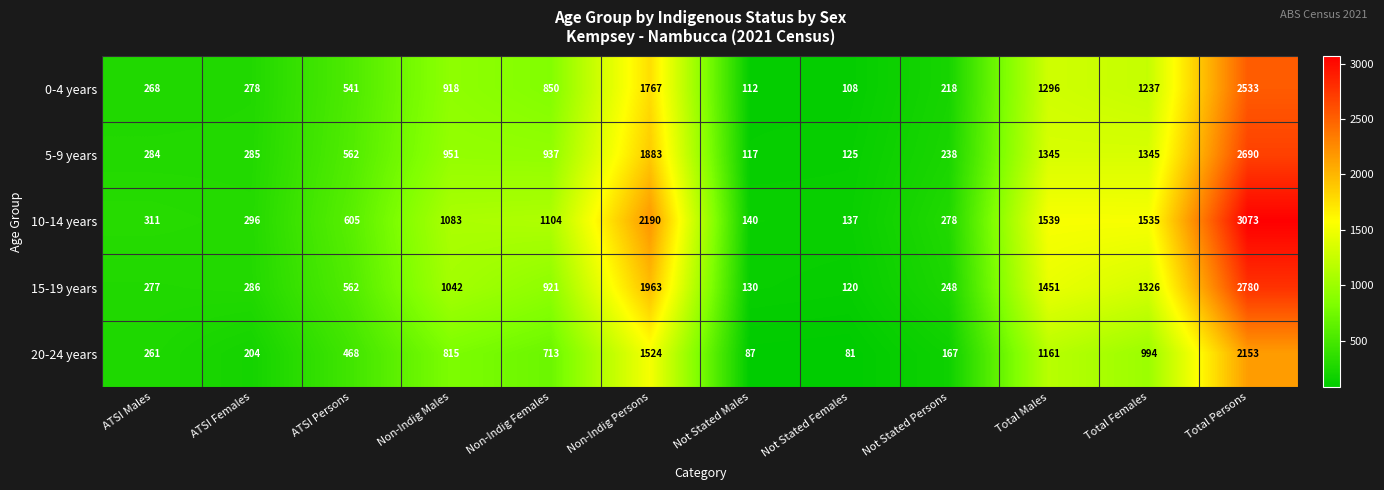

Which series changed the most between Non-Indig Males and Total Males?

10-14 years